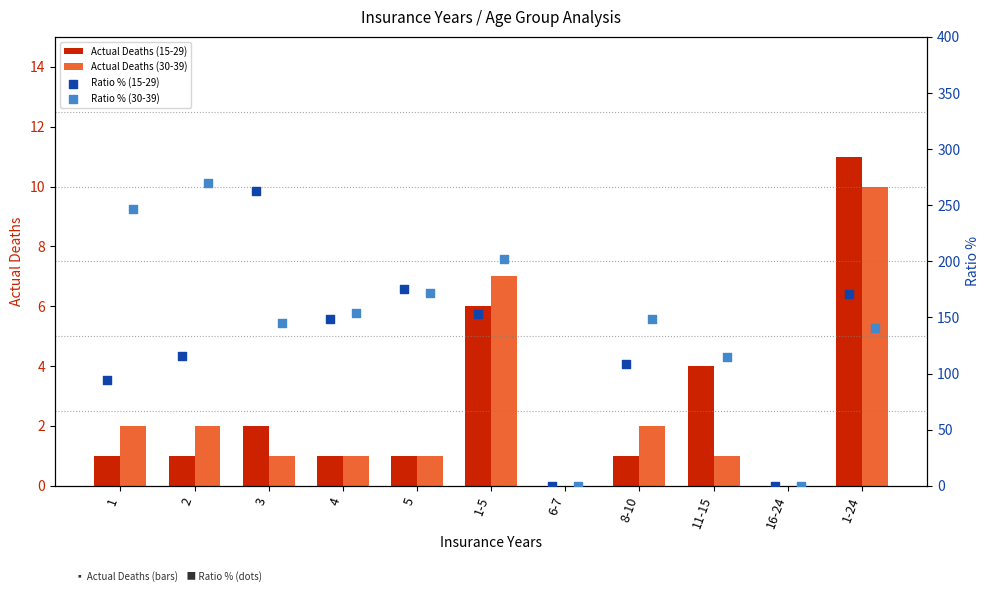

Which category has the highest value in the Actual Deaths (15-29) series?

1-24